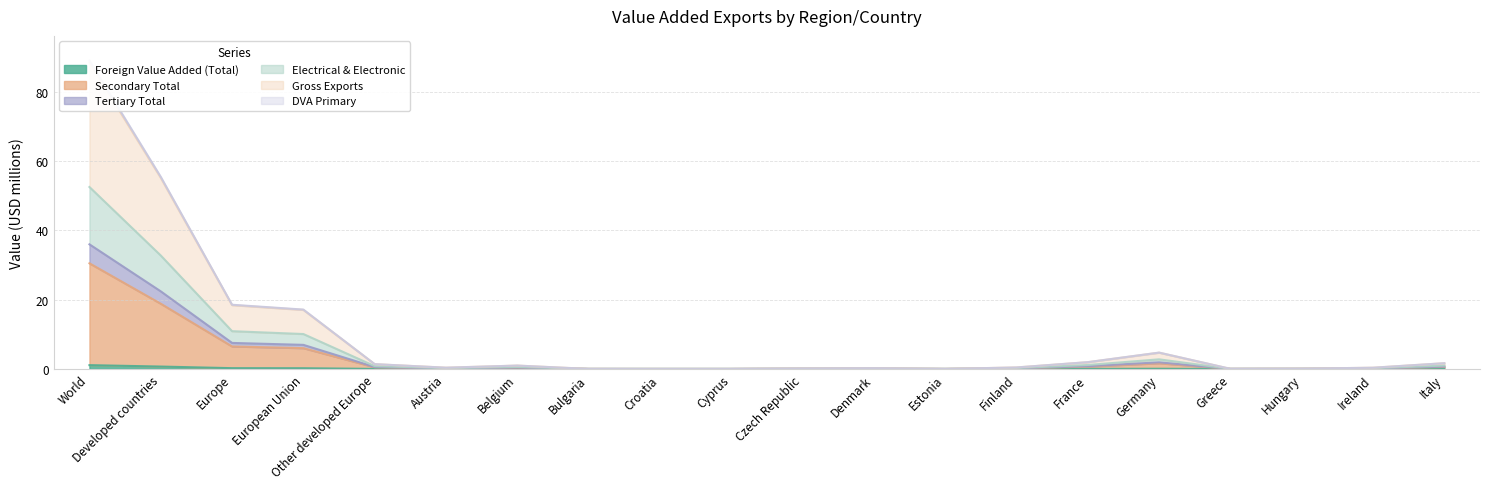

True or false: Gross Exports has a value of 0.0 at Croatia.

True